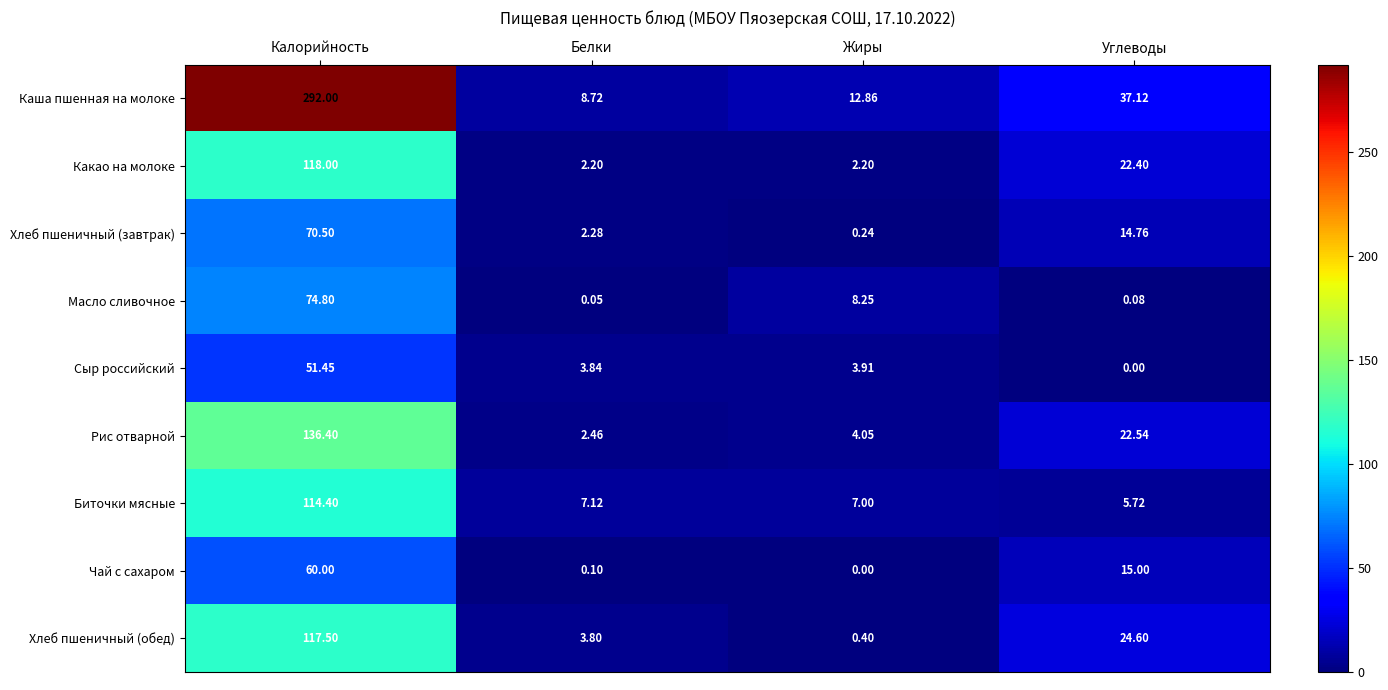

Which series has the largest total across all categories?

Каша пшенная на молоке